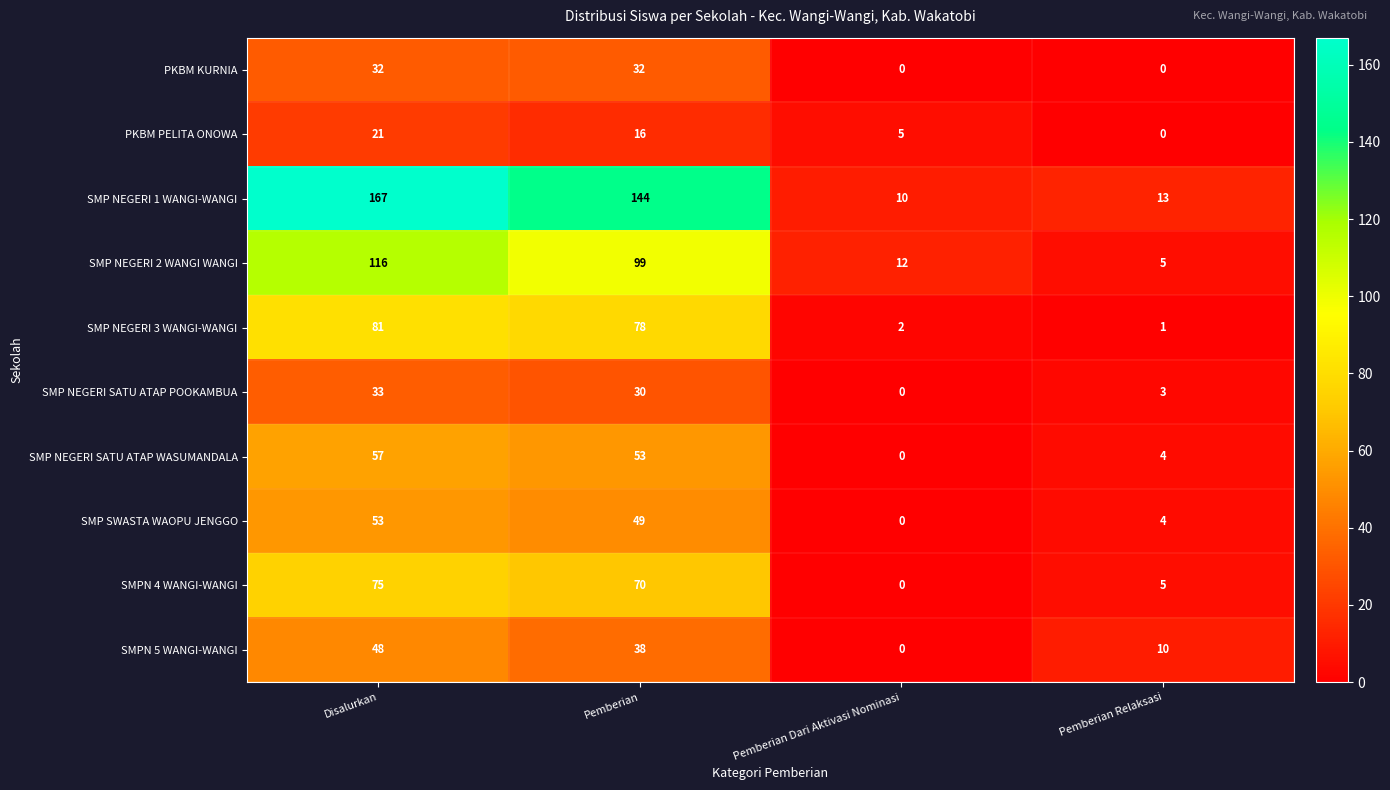

How many values in SMPN 4 WANGI-WANGI are above zero?

3